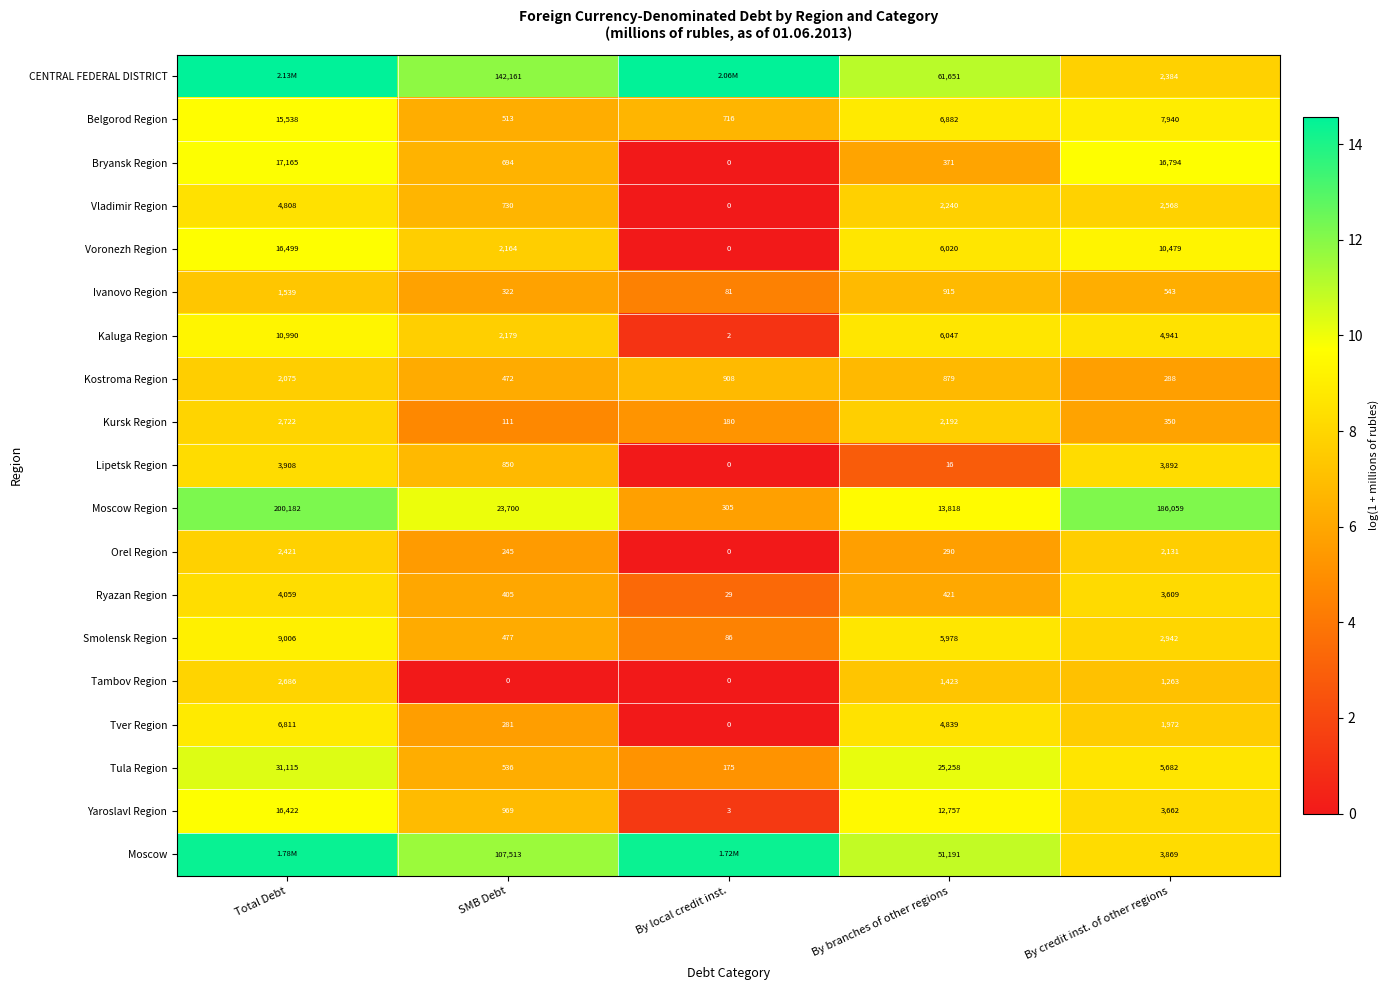

The value of Bryansk Region at Total Debt is 5.1. True or false?

False